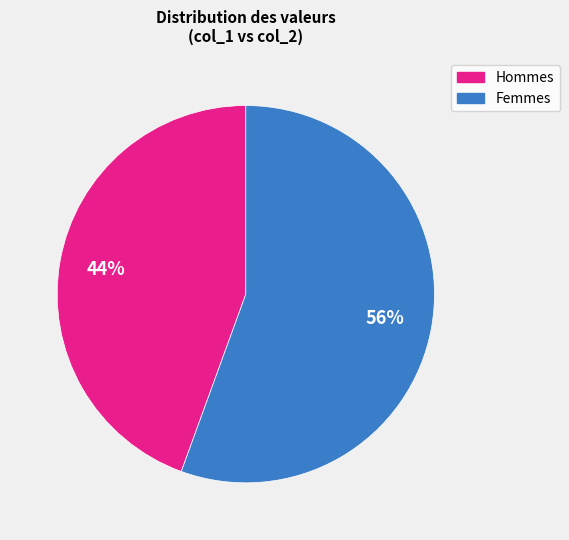

To the nearest percent, what portion does Femmes represent?

56%